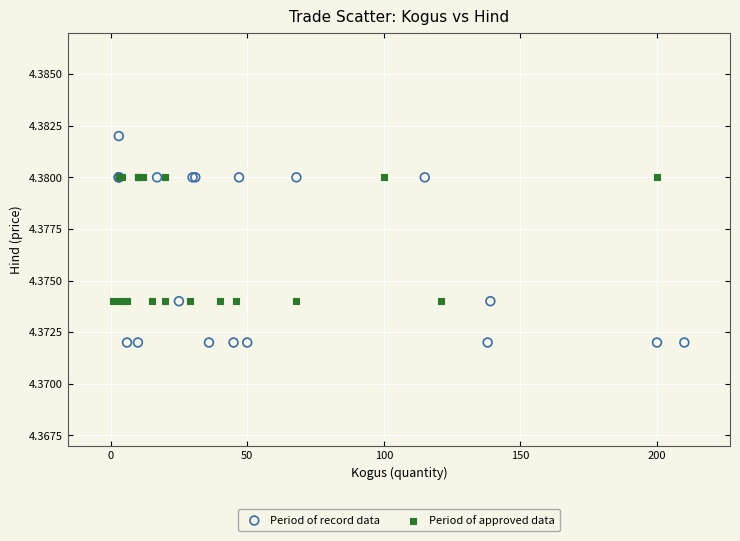

Which series has the widest spread of Y values?

Period of record data